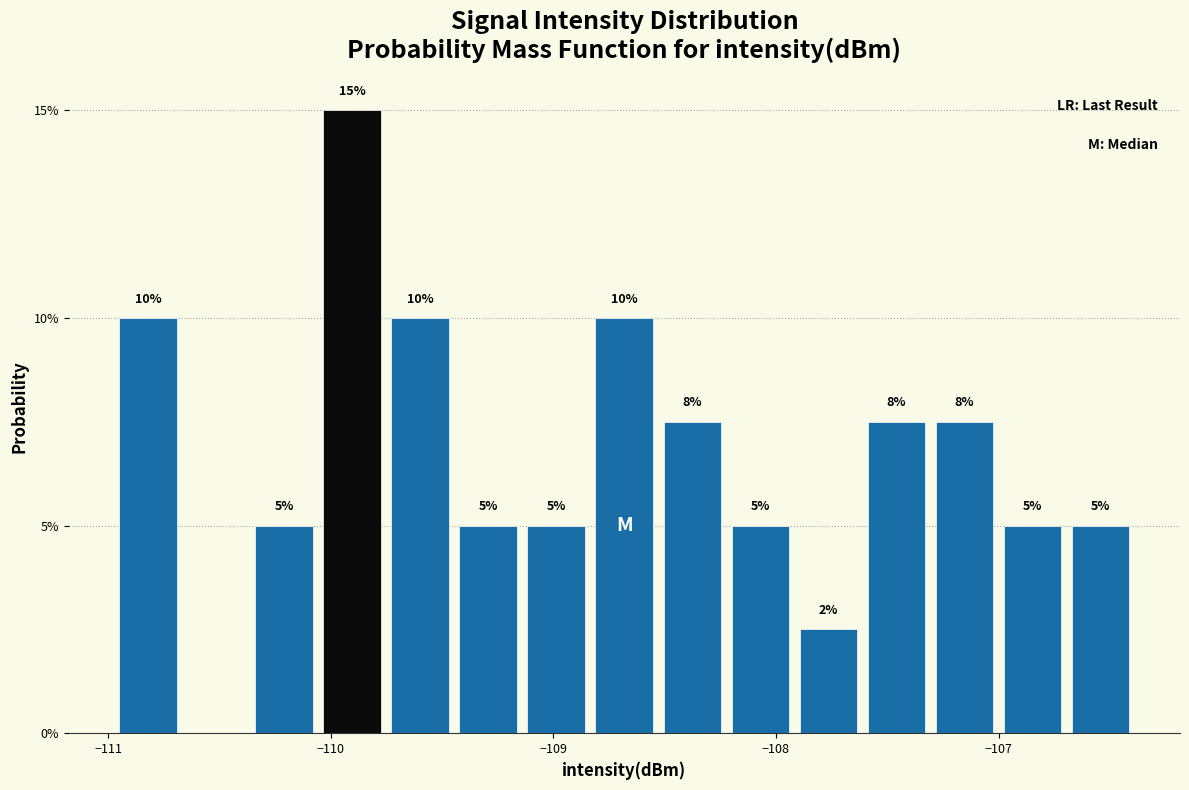

Around what value on the x-axis is the tallest bar? Give the approximate position of its centre, as read against the axis.

-109.9